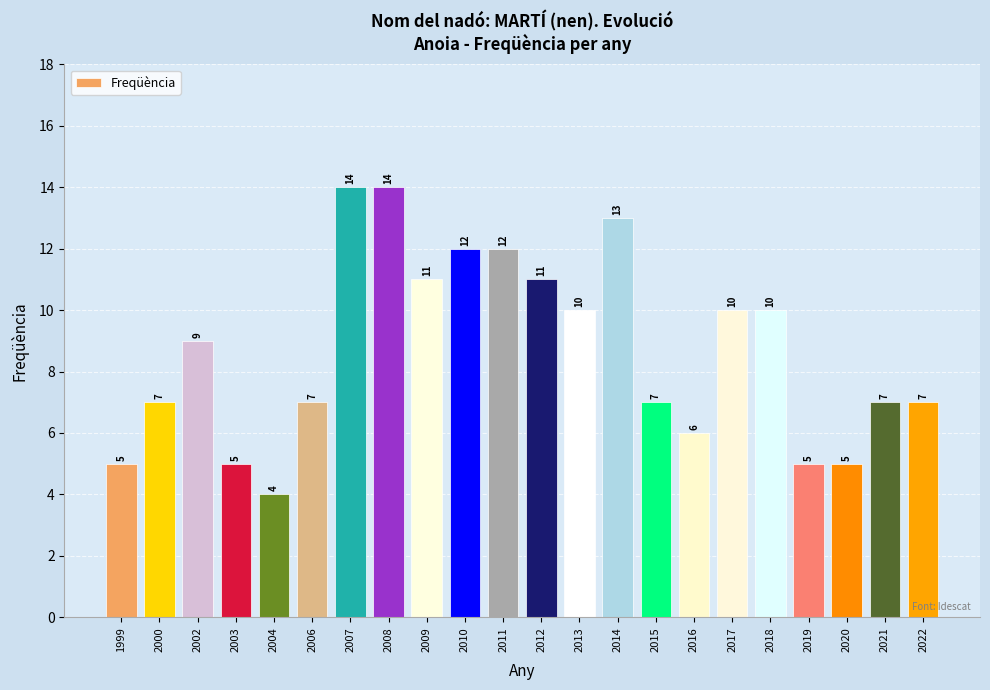

What is the approximate value at 2000?

7